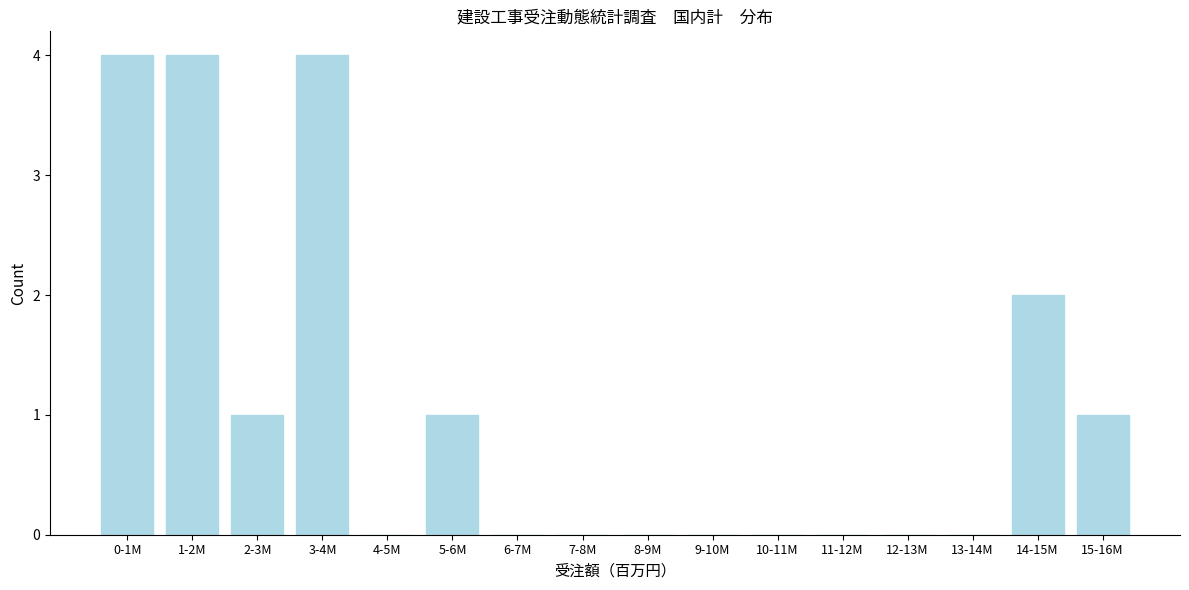

Reading right to left, transcribe all the data shown in this chart.

15-16M=1	14-15M=2	13-14M=0	12-13M=0	11-12M=0	10-11M=0	9-10M=0	8-9M=0	7-8M=0	6-7M=0	5-6M=1	4-5M=0	3-4M=4	2-3M=1	1-2M=4	0-1M=4